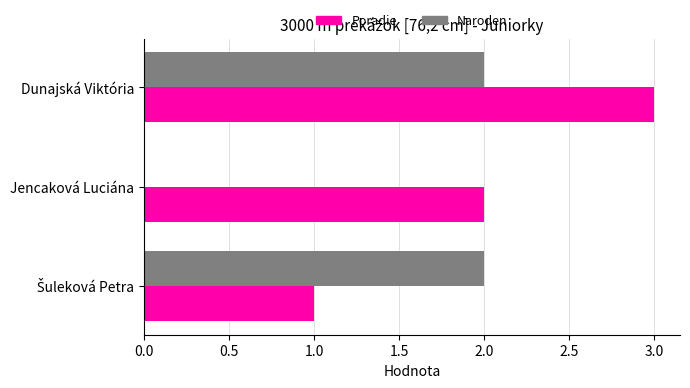

At which category does the chart reach its peak across all series?

Dunajská Viktória